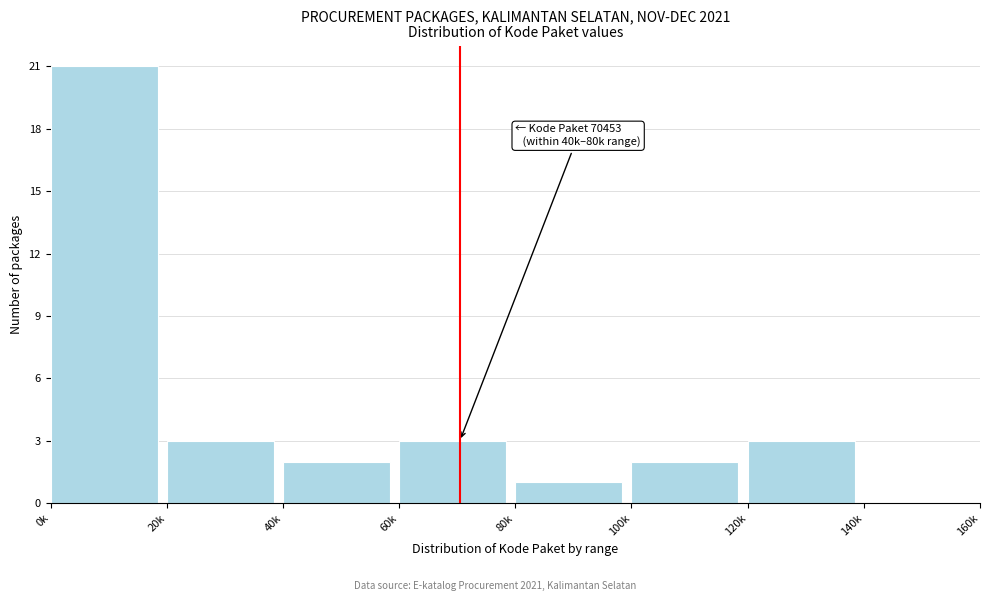

Reading left to right, transcribe all the data shown in this chart.

0k=21	20k=3	40k=2	60k=3	80k=1	100k=2	120k=3	140k=0